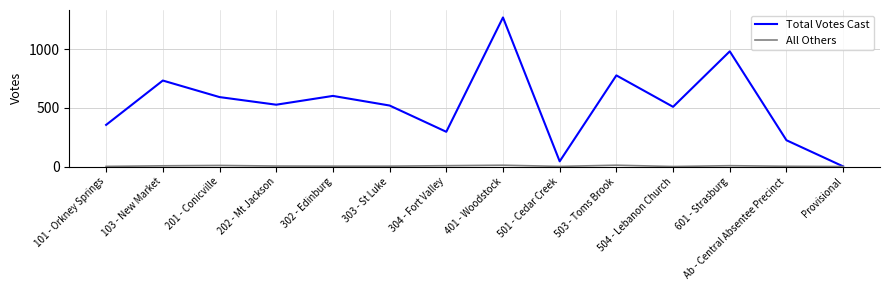

Which category has the highest value in the Total Votes Cast series?

401 - Woodstock